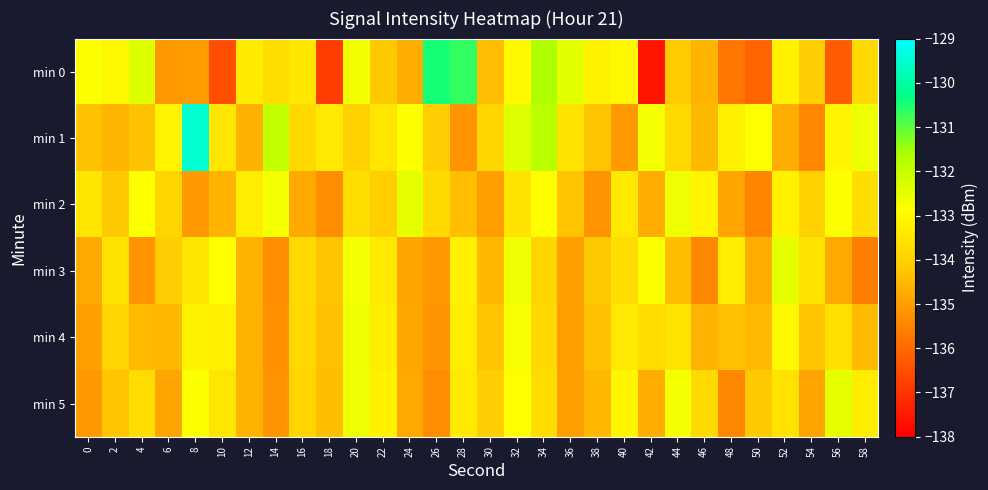

What is the minimum value shown in the chart?

-137.6